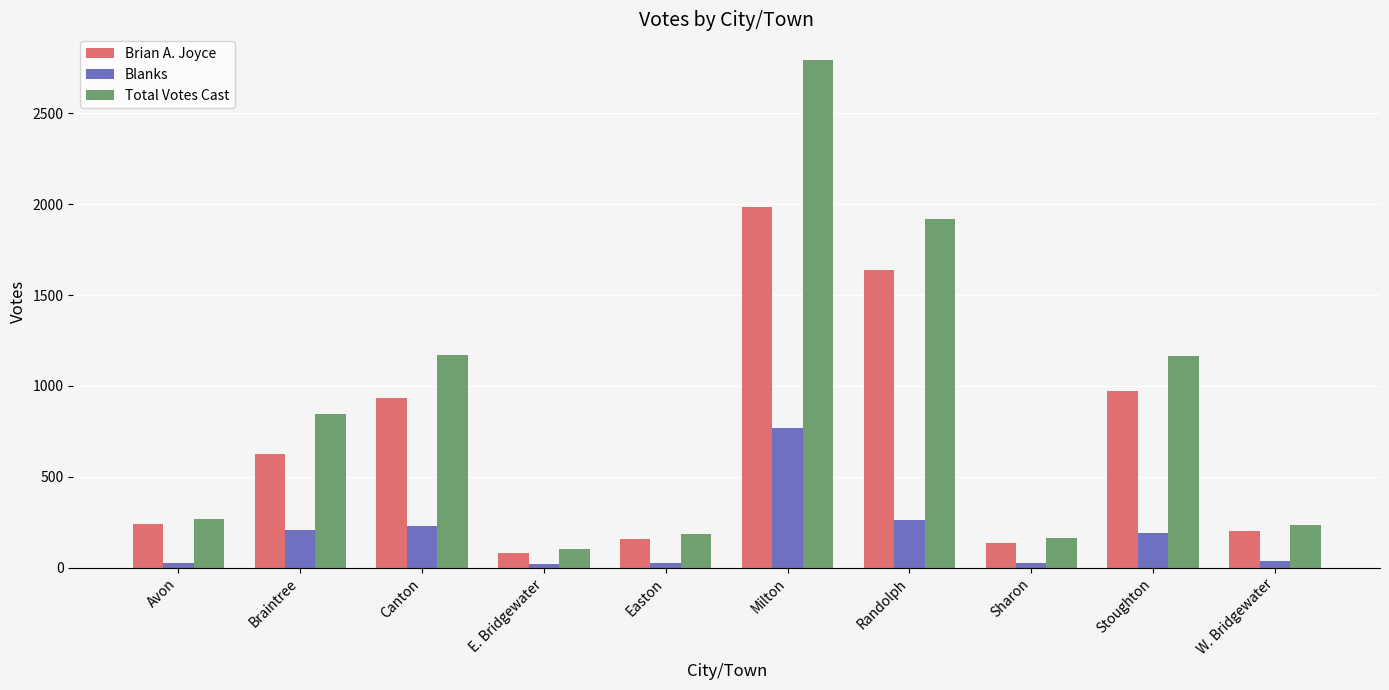

True or false: Total Votes Cast has a value of 2794 at Milton.

True